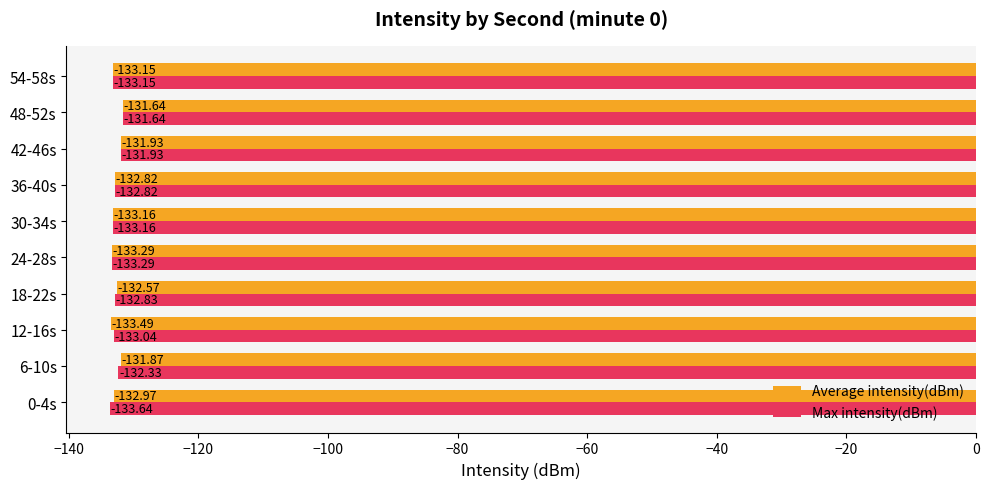

Rank the categories by Max intensity(dBm) value from highest to lowest.

48-52s, 42-46s, 6-10s, 36-40s, 18-22s, 12-16s, 54-58s, 30-34s, 24-28s, 0-4s